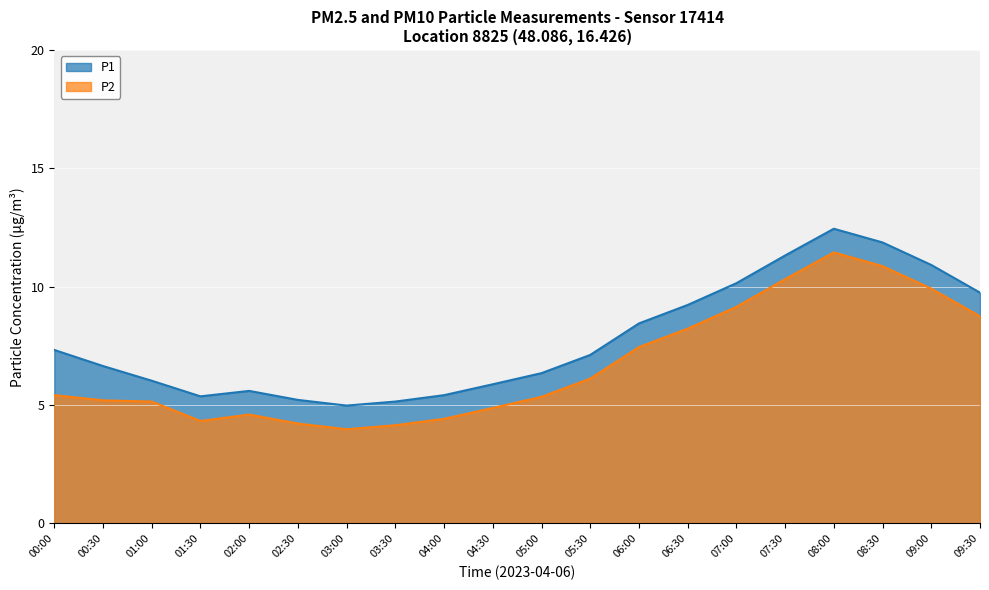

What is the difference between the P2 values at 03:30 and 02:00?

0.4